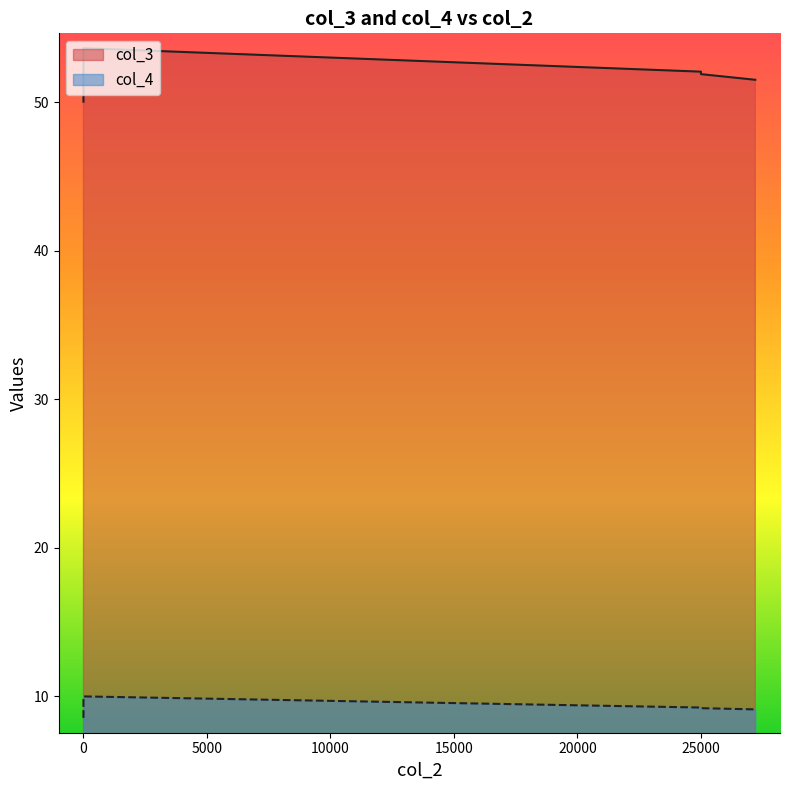

What is the sum of all col_4 values?

46.1